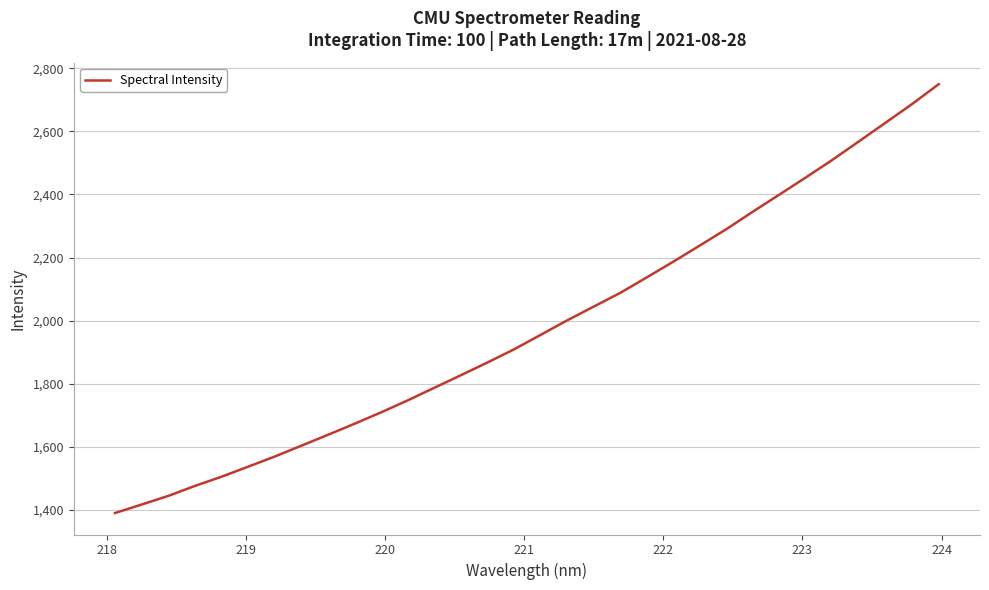

Is this an area chart (filled region under the line)?

No